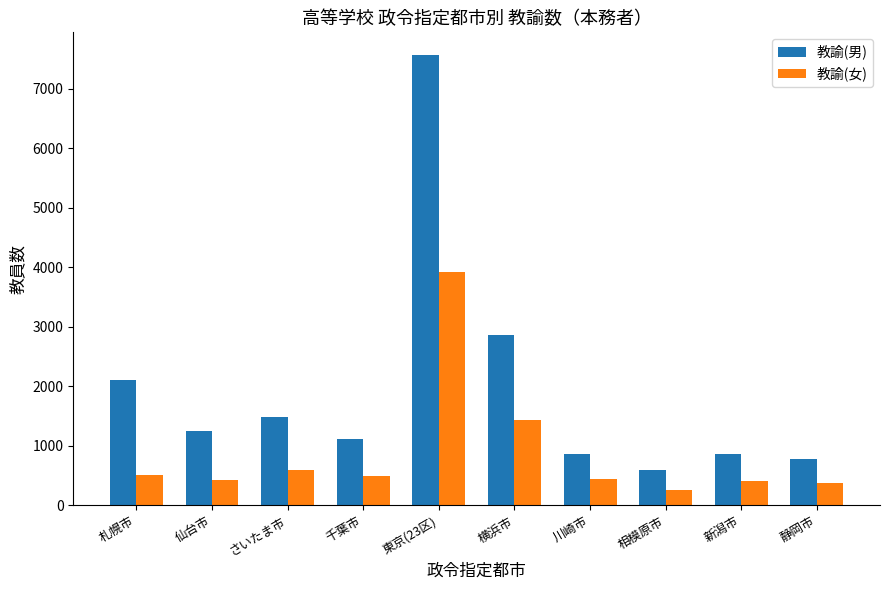

List the series in order of their overall mean, lowest first.

教諭(女), 教諭(男)